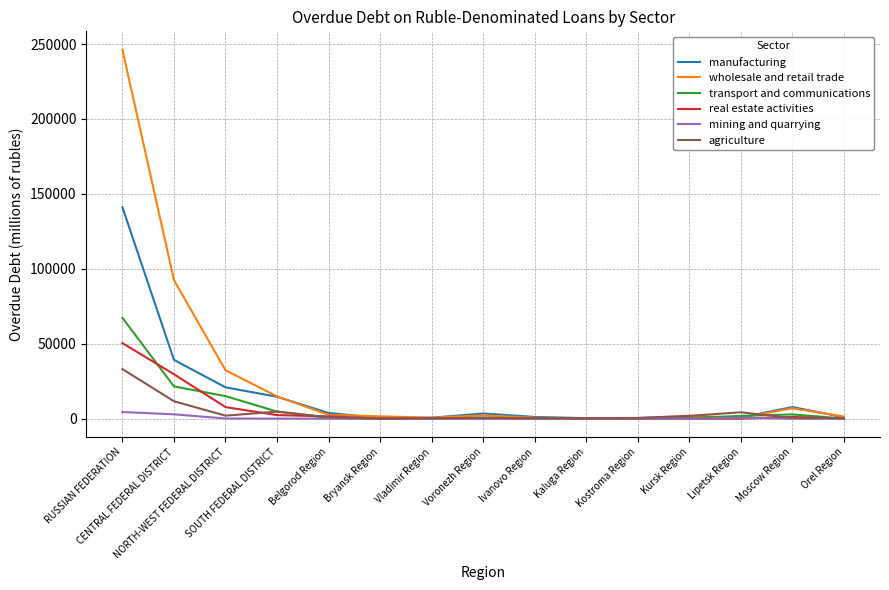

Which series has the widest spread of values?

wholesale and retail trade